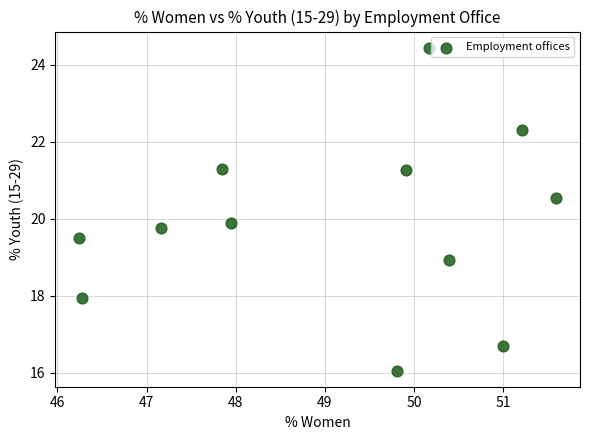

What is the average Y value?

19.9